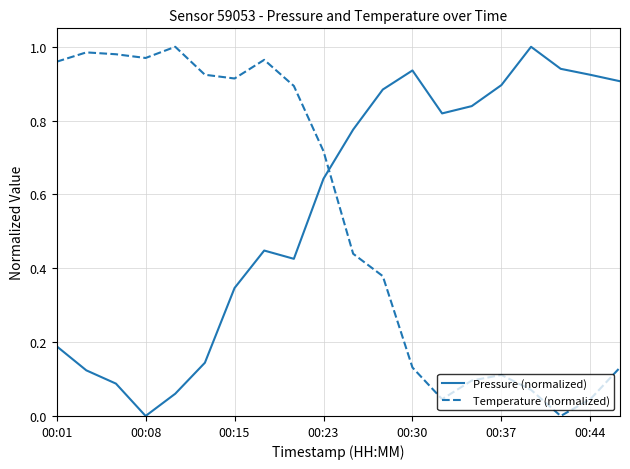

True or false: Pressure (normalized) and Temperature (normalized) intersect in this chart.

True